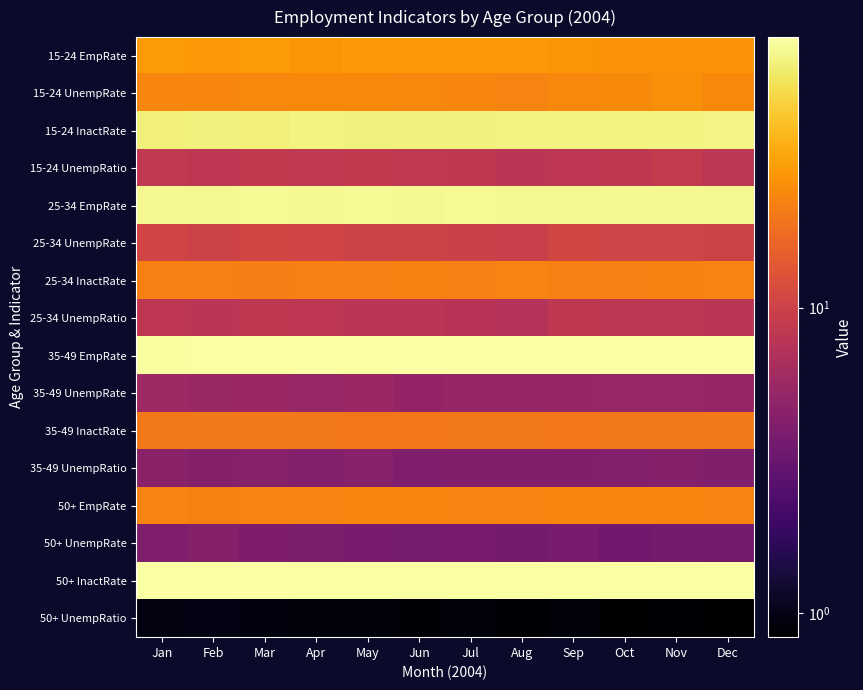

What is the spread (max minus min) of values at Oct?

75.4